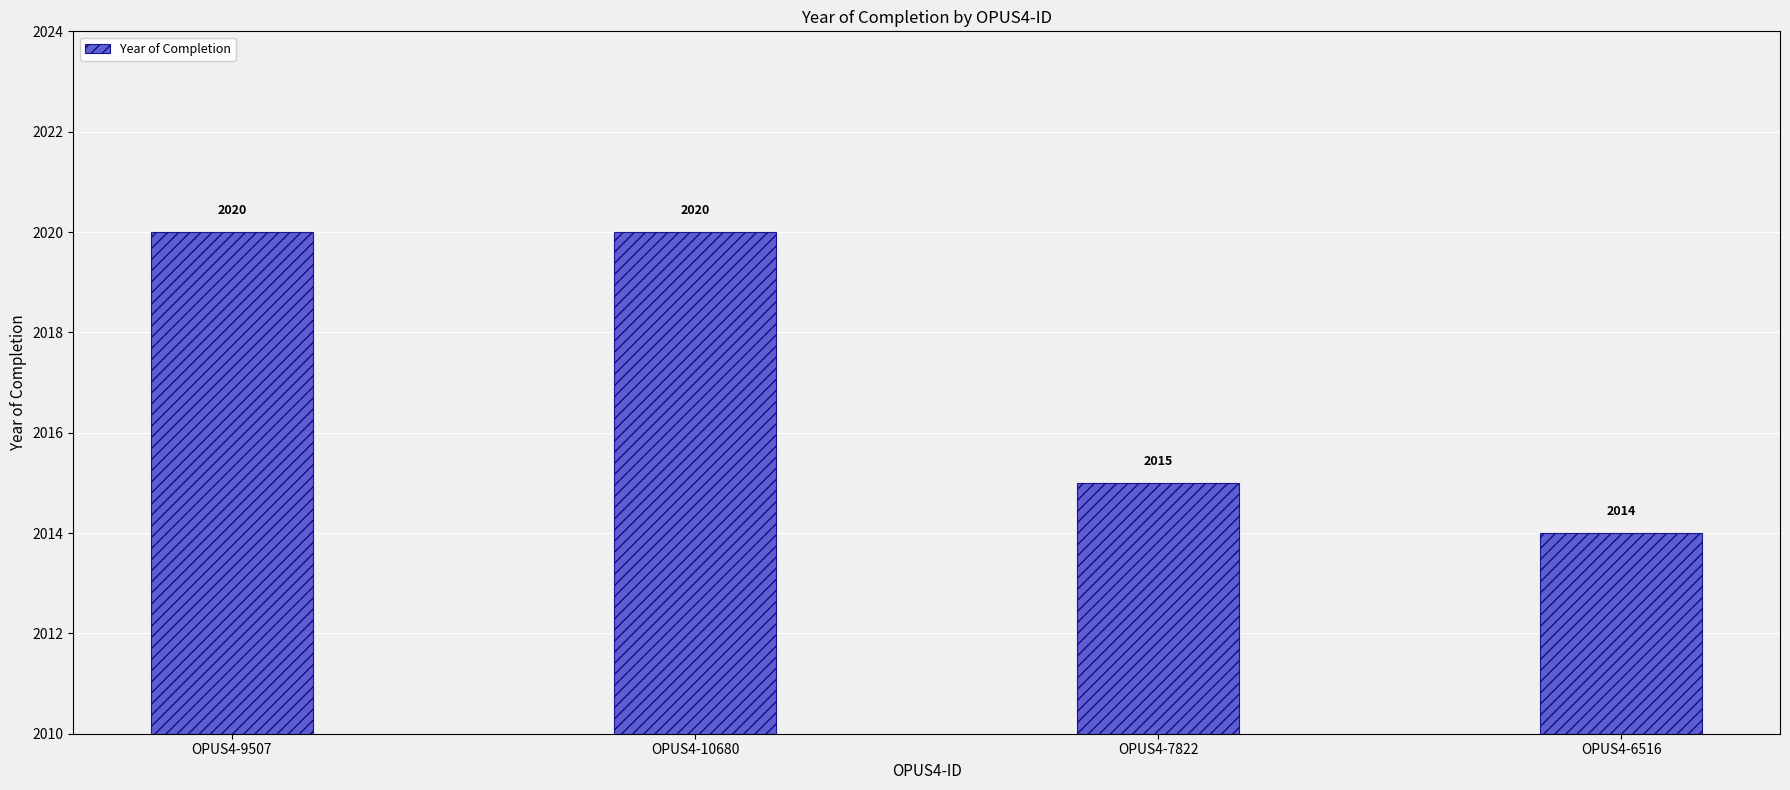

What is the difference between the second highest and minimum values?

6